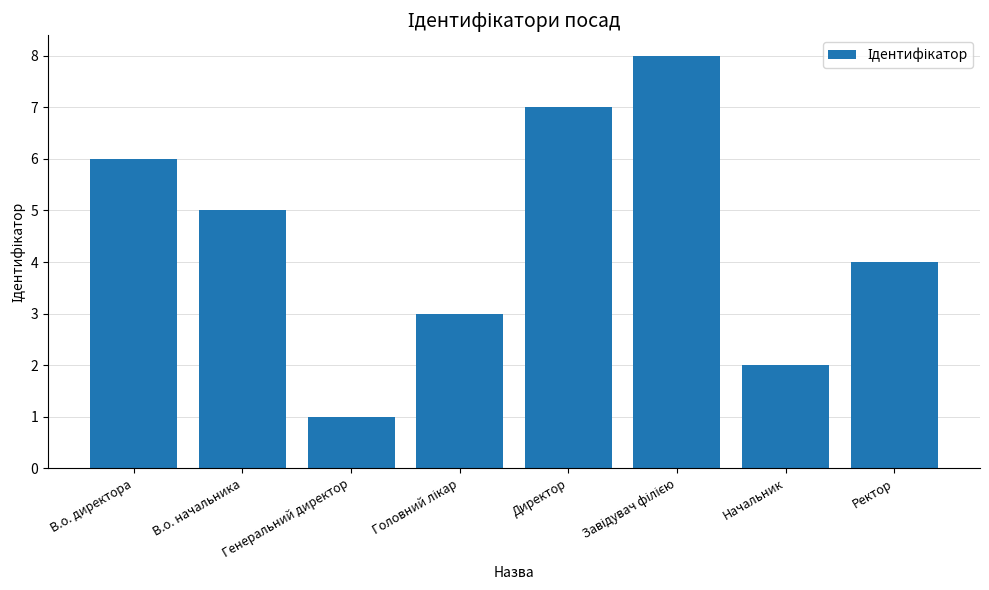

Is it true that the value at Ректор is 1?

False